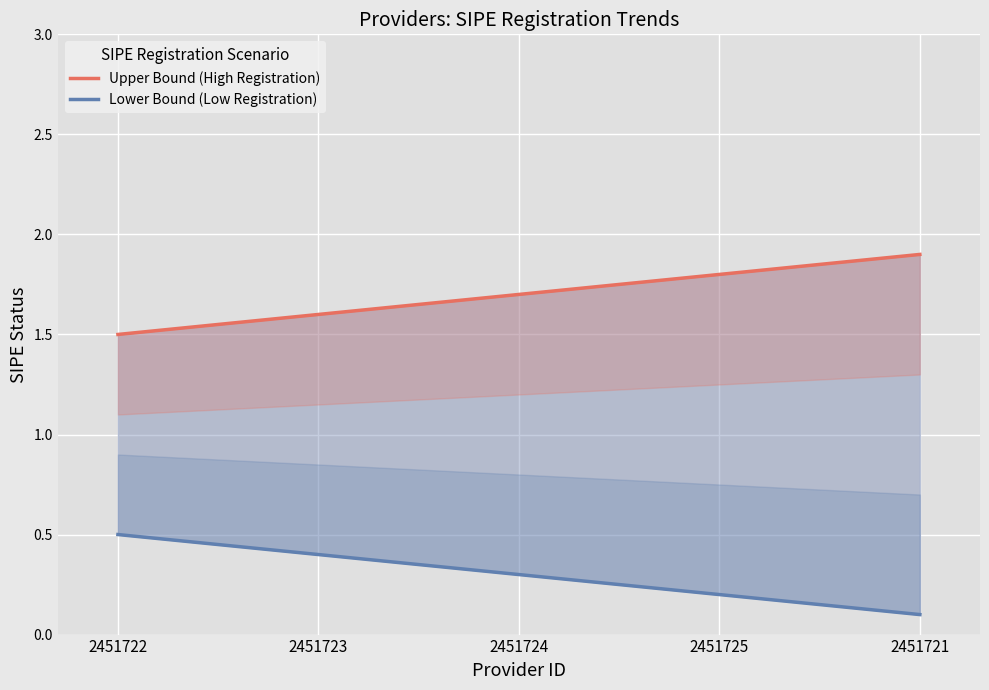

What is the average value of the Lower Bound (Low Registration) series?

0.3